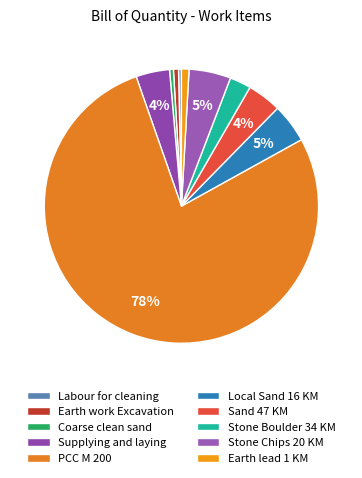

Which category has the biggest portion of the pie?

PCC M 200